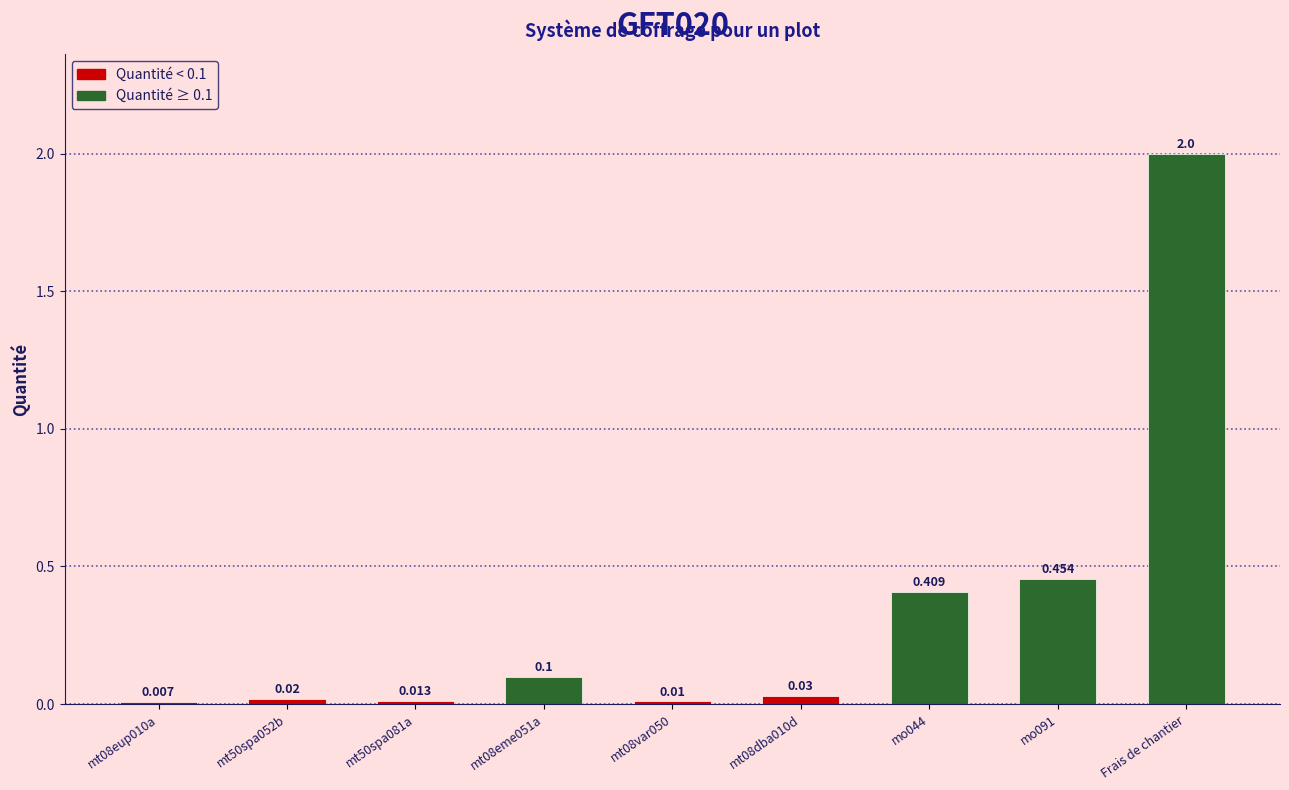

Which label corresponds to the largest value in the chart?

Frais de chantier